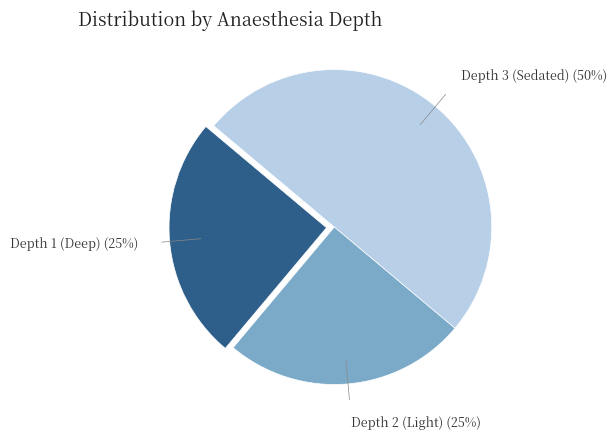

To the nearest percent, what is the average slice percentage?

33%